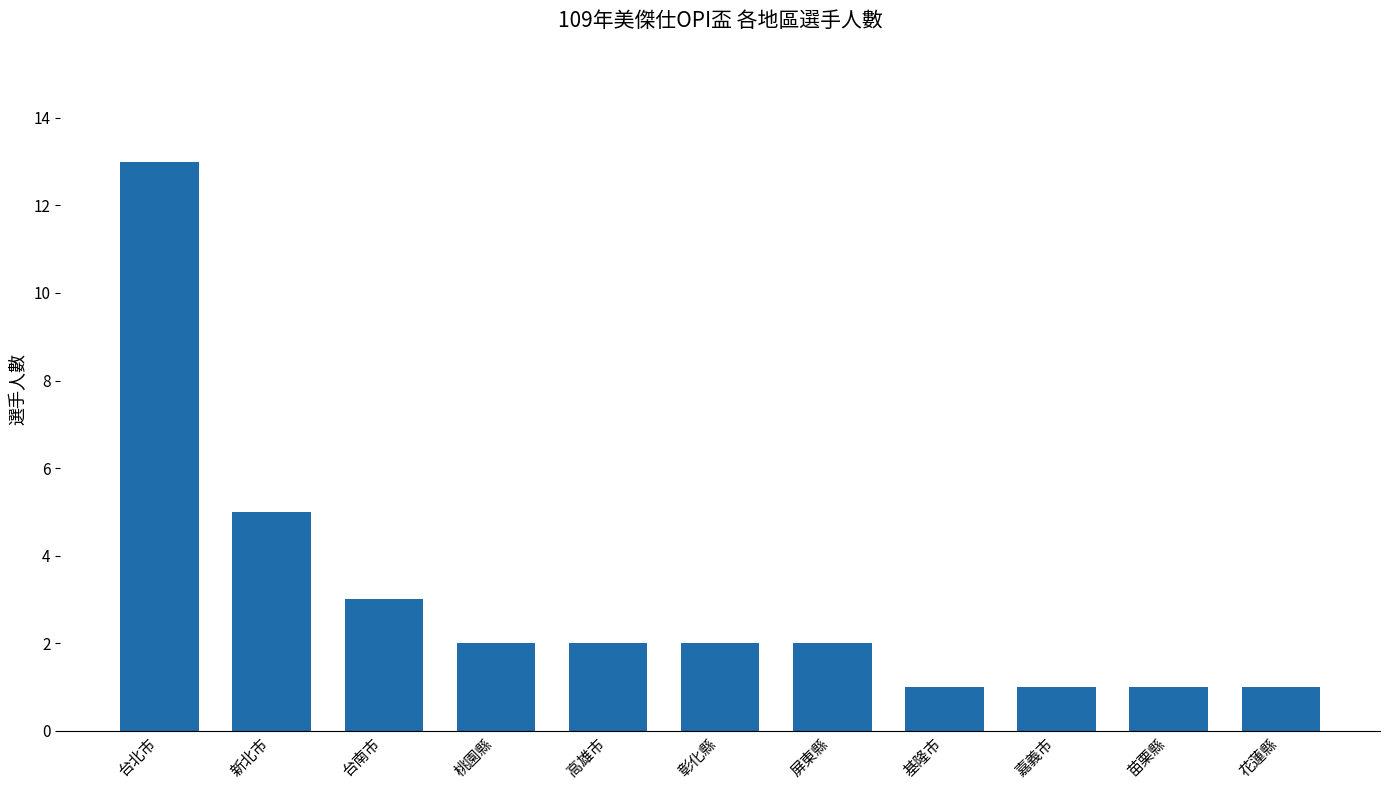

What is the greatest value displayed?

13